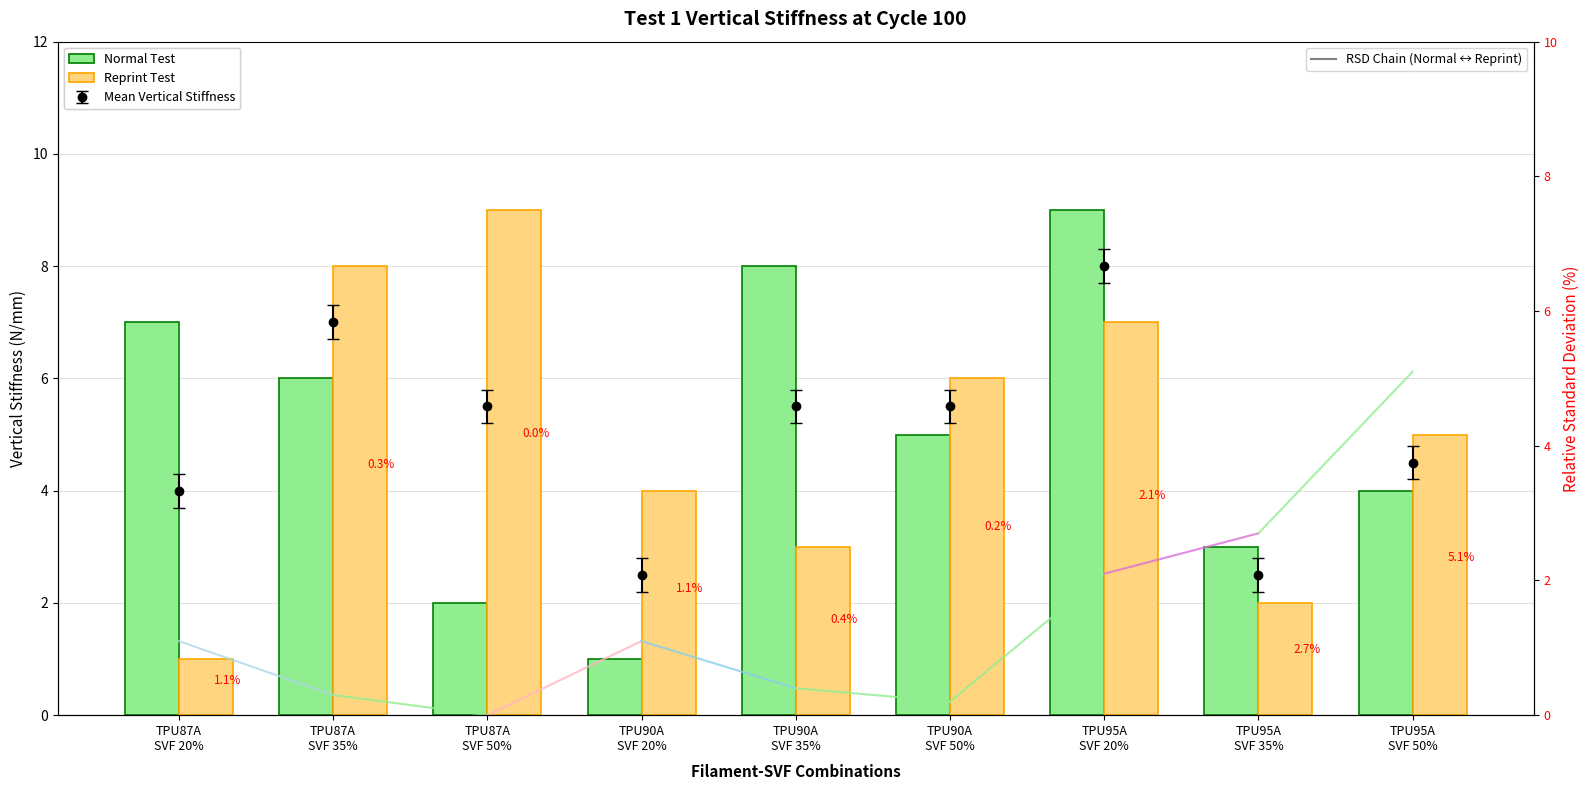

Which series changed the most between TPU87A
SVF 35% and TPU90A
SVF 20%?

Normal Test